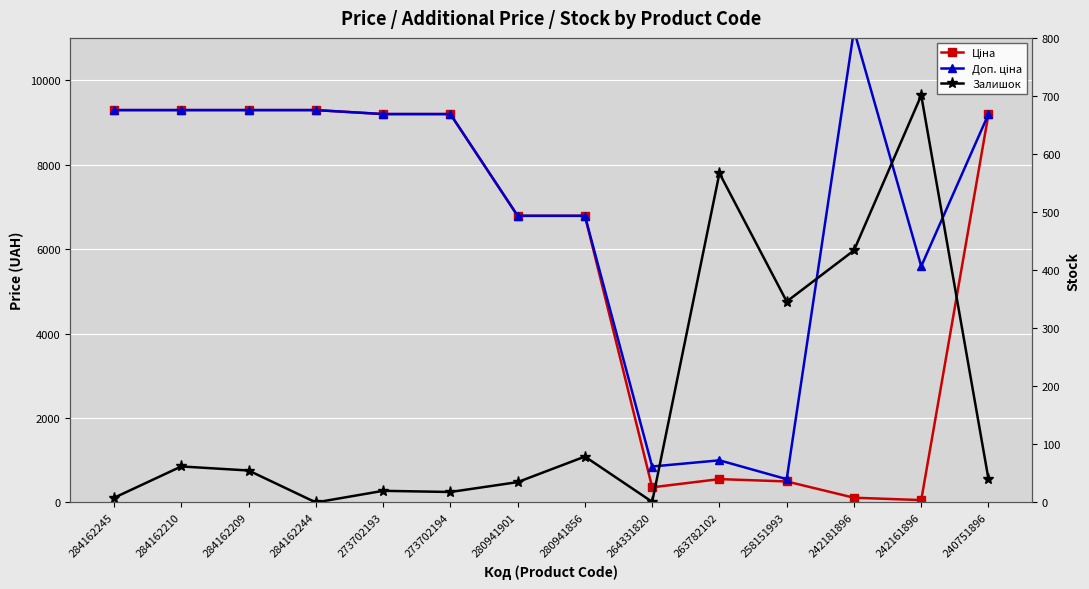

What is the label of the 2nd point from the right?

242161896